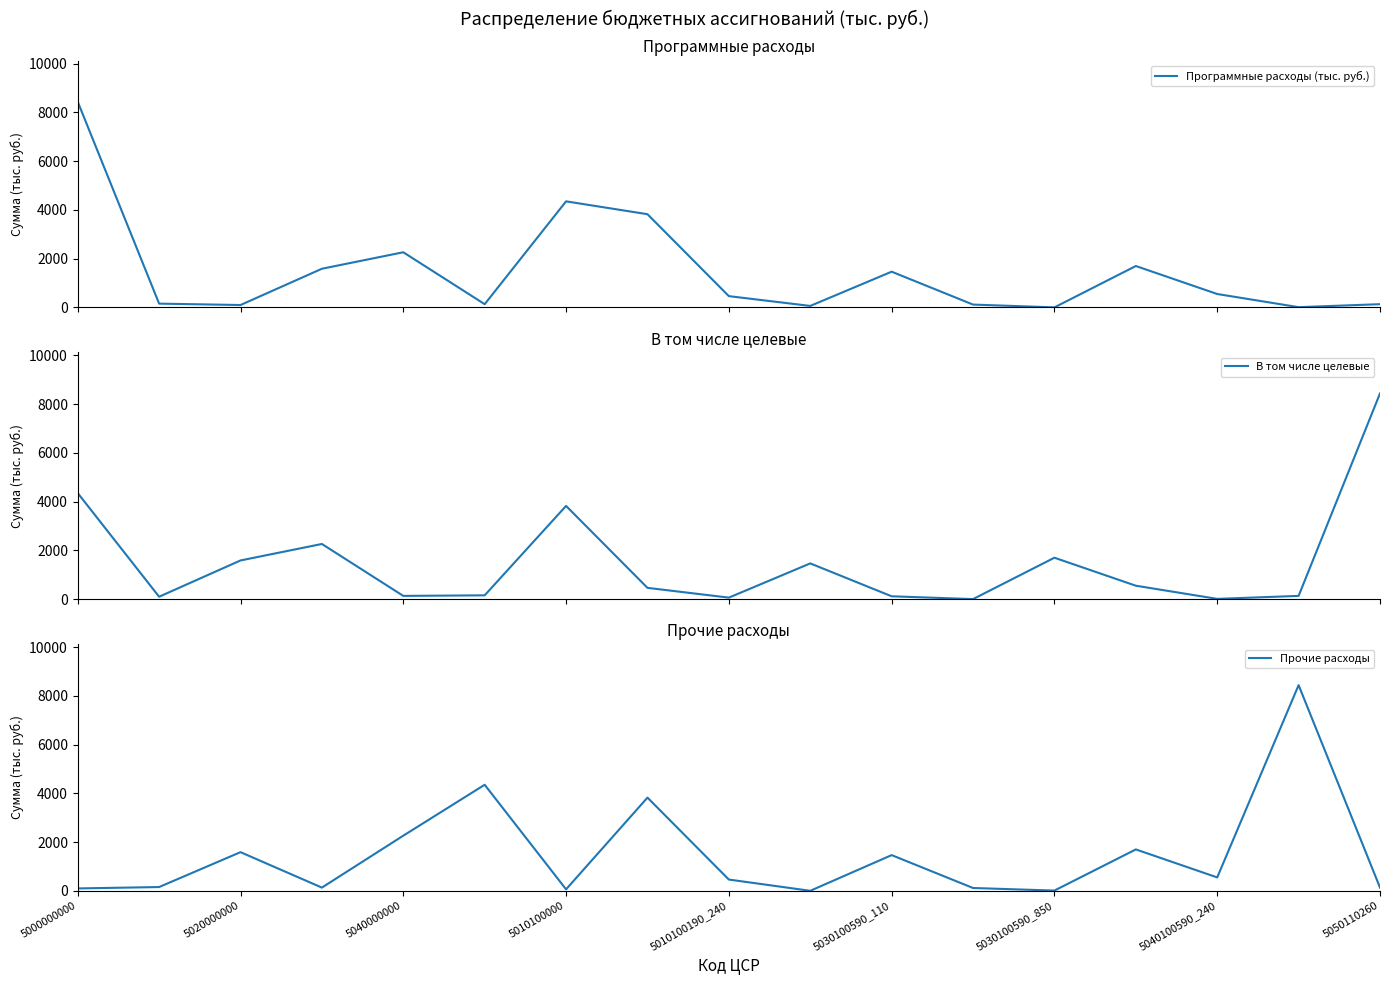

Does the chart have visible grid lines?

No